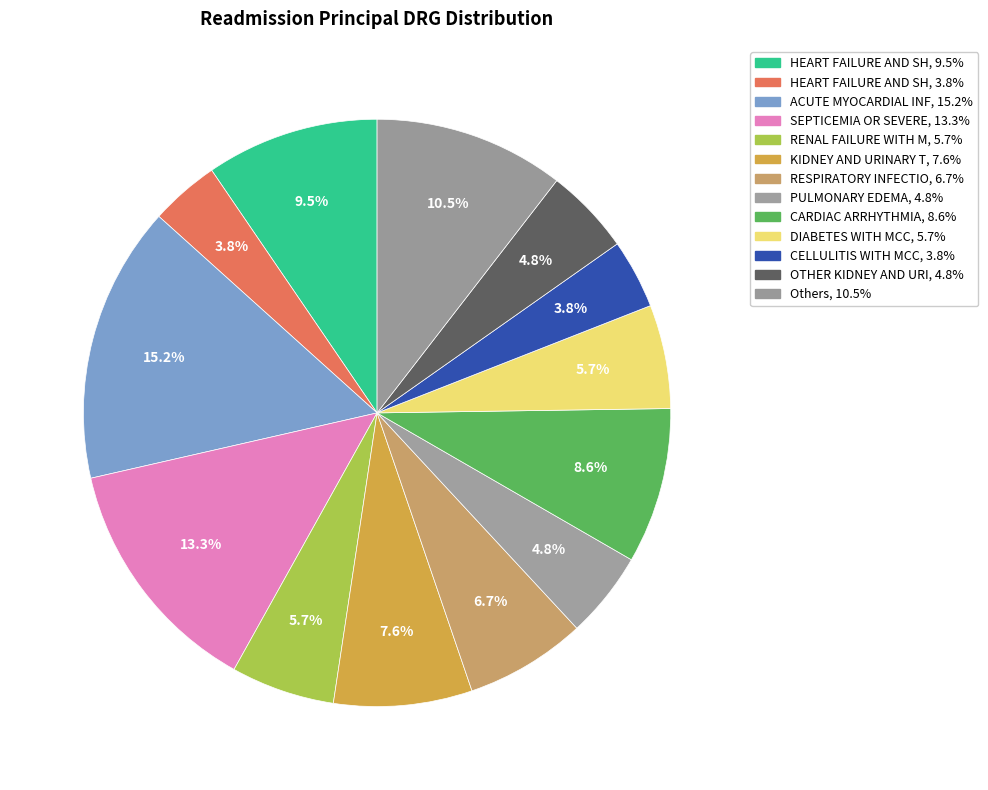

Count the number of slices in the pie.

13